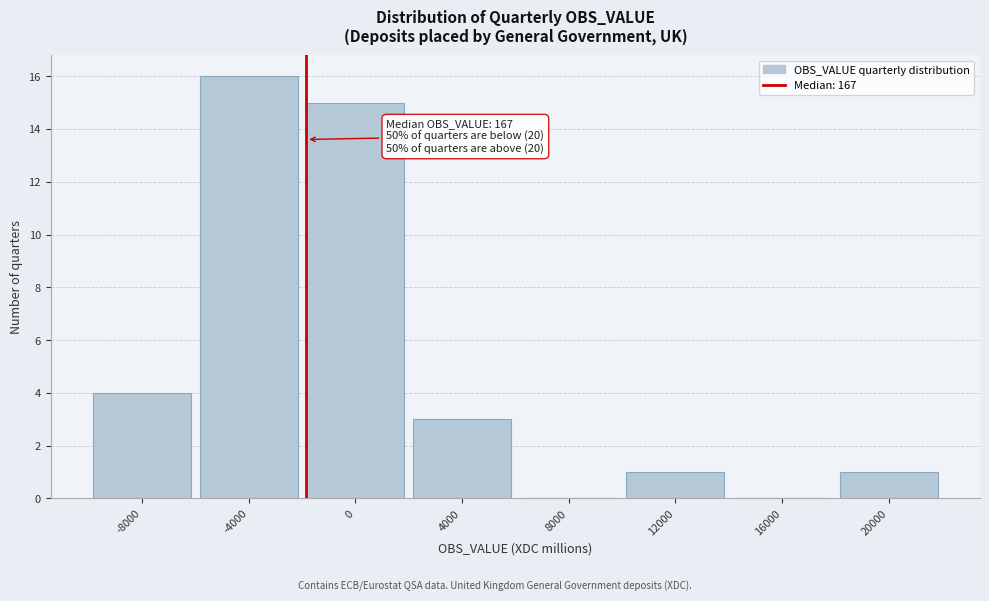

Reading left to right, transcribe all the data shown in this chart.

-8000=4	-4000=16	0=15	4000=3	8000=0	12000=1	16000=0	20000=1